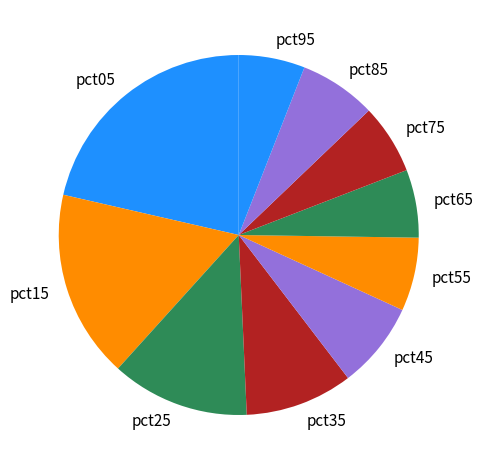

Is it true that pct85 is 21% of the pie?

False